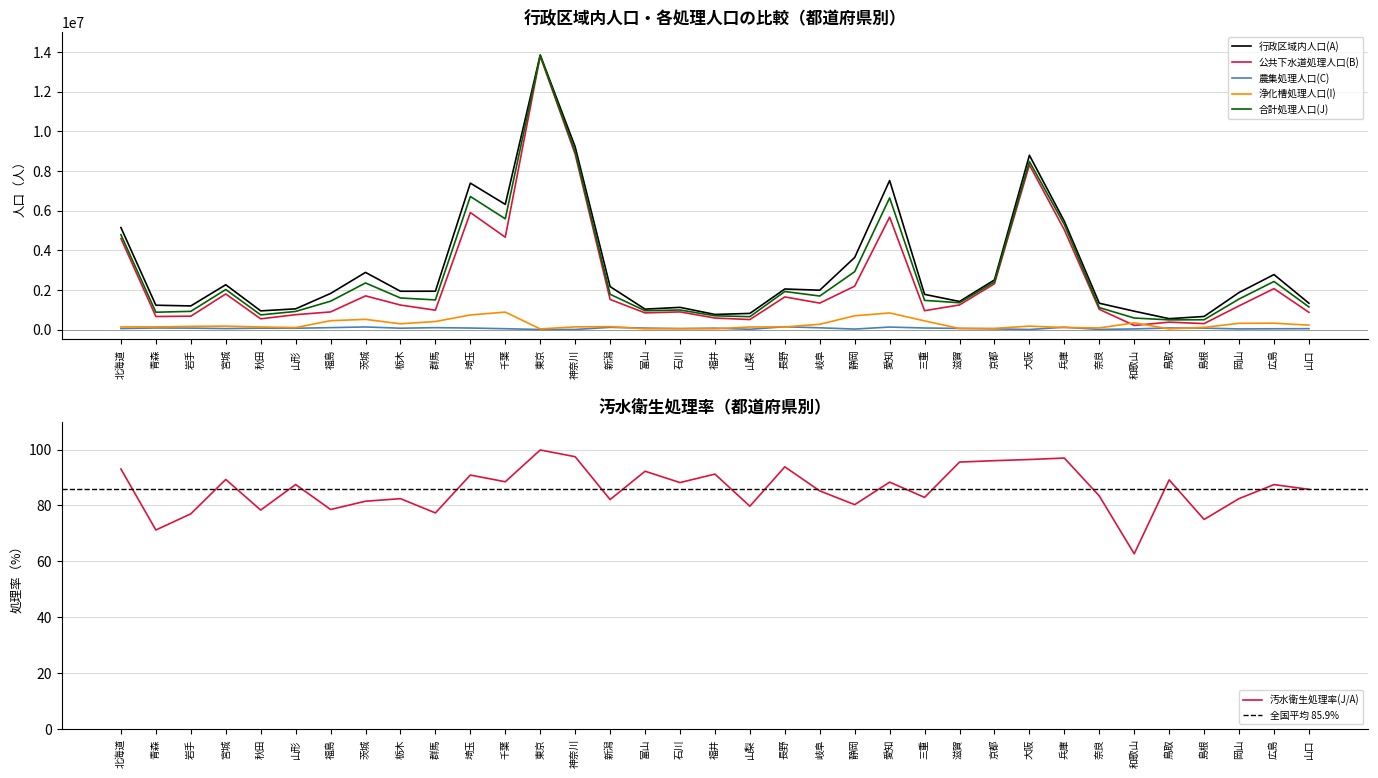

Where does the 汚水衛生処理率(J/A) series first go above 87?

北海道